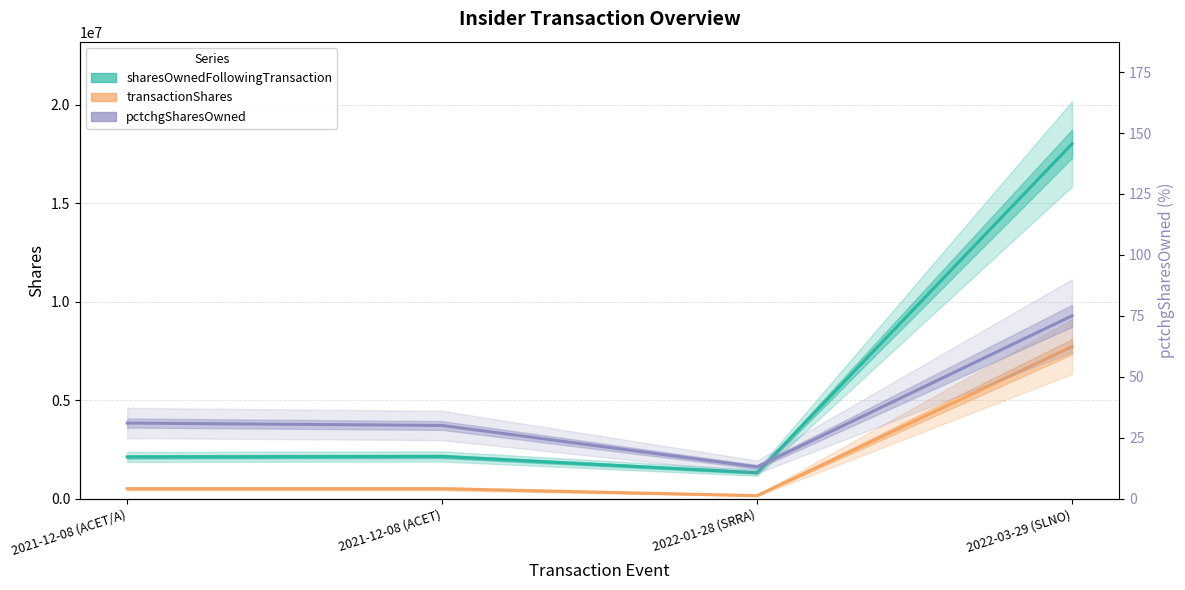

Does the chart have visible grid lines?

Yes